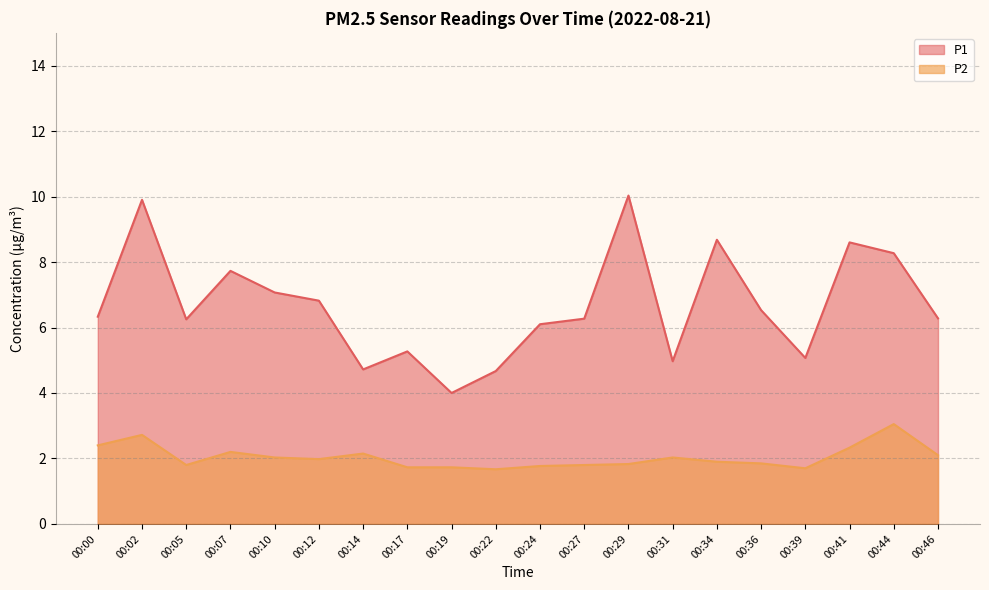

What is the difference between the P1 values at 00:05 and 00:19?

2.2